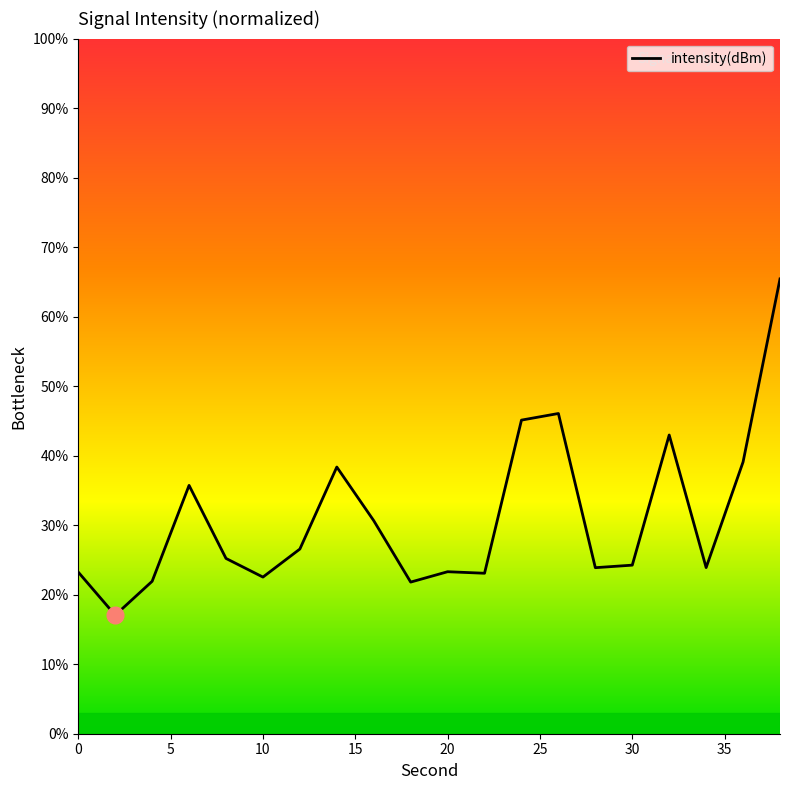

What is the difference between the maximum and minimum values?

48.4